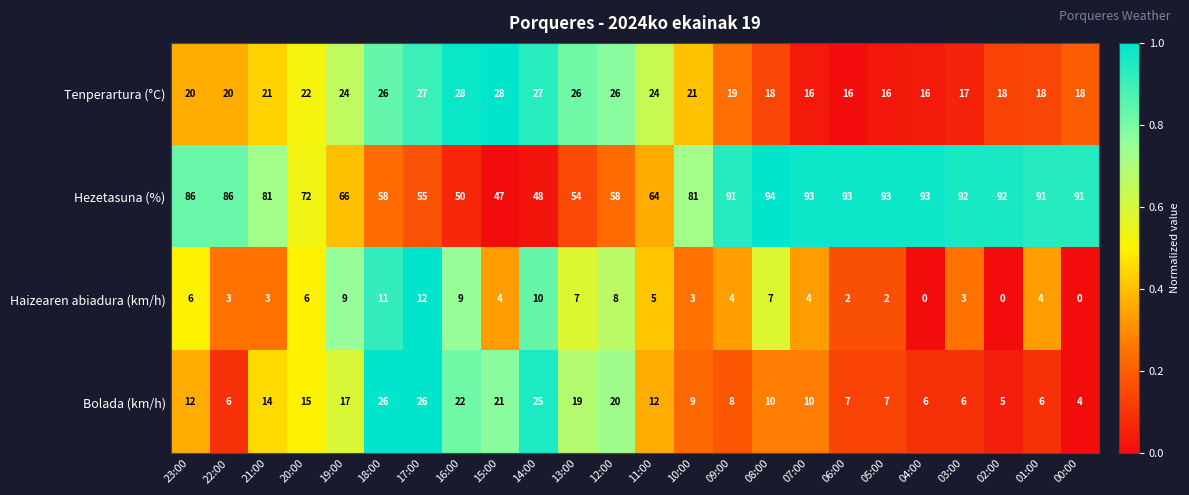

At how many categories does at least one series exceed 0?

24